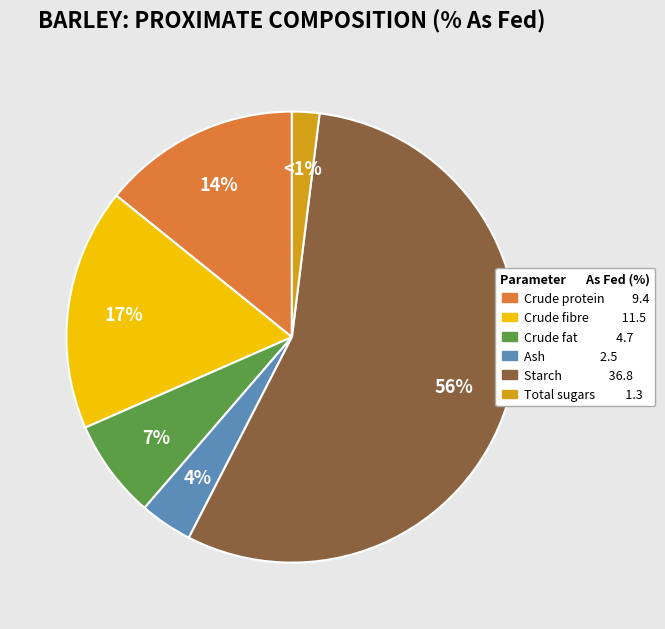

Which category accounts for the majority?

Starch